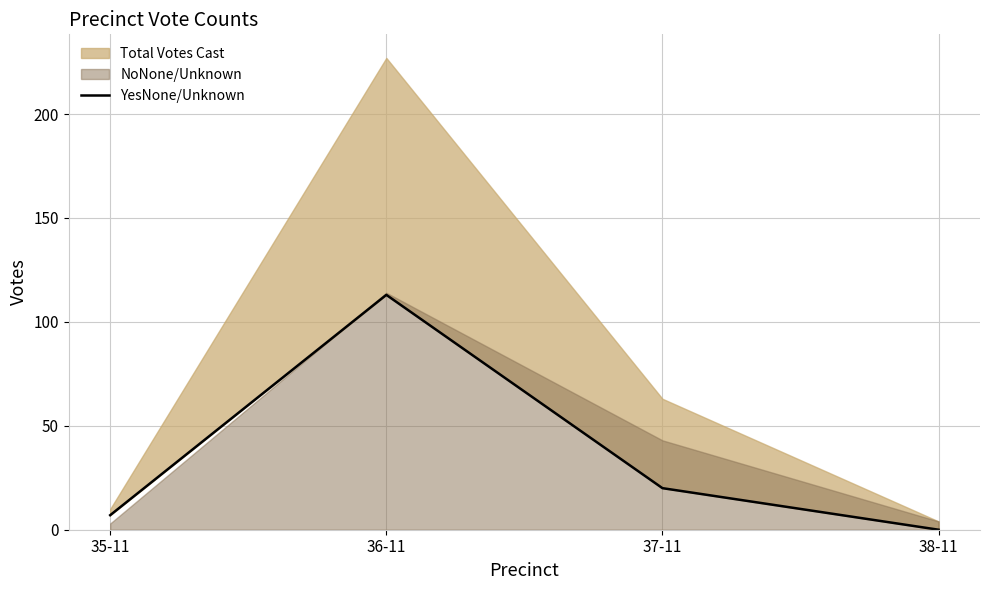

Does the chart display data point markers on the line(s)?

No